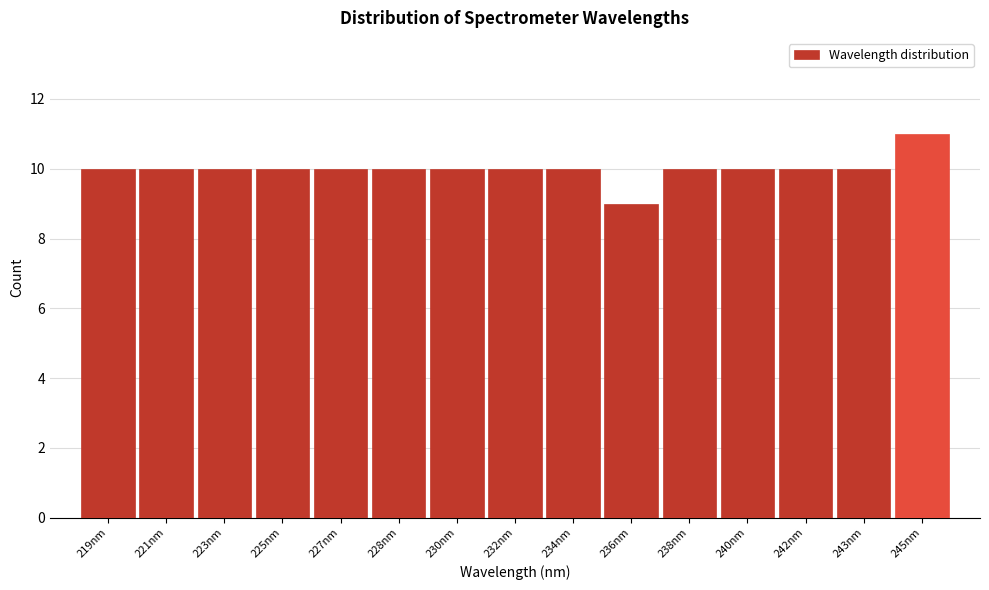

Reading left to right, extract all data points from this chart.

10	10	10	10	10	10	10	10	10	9	10	10	10	10	11